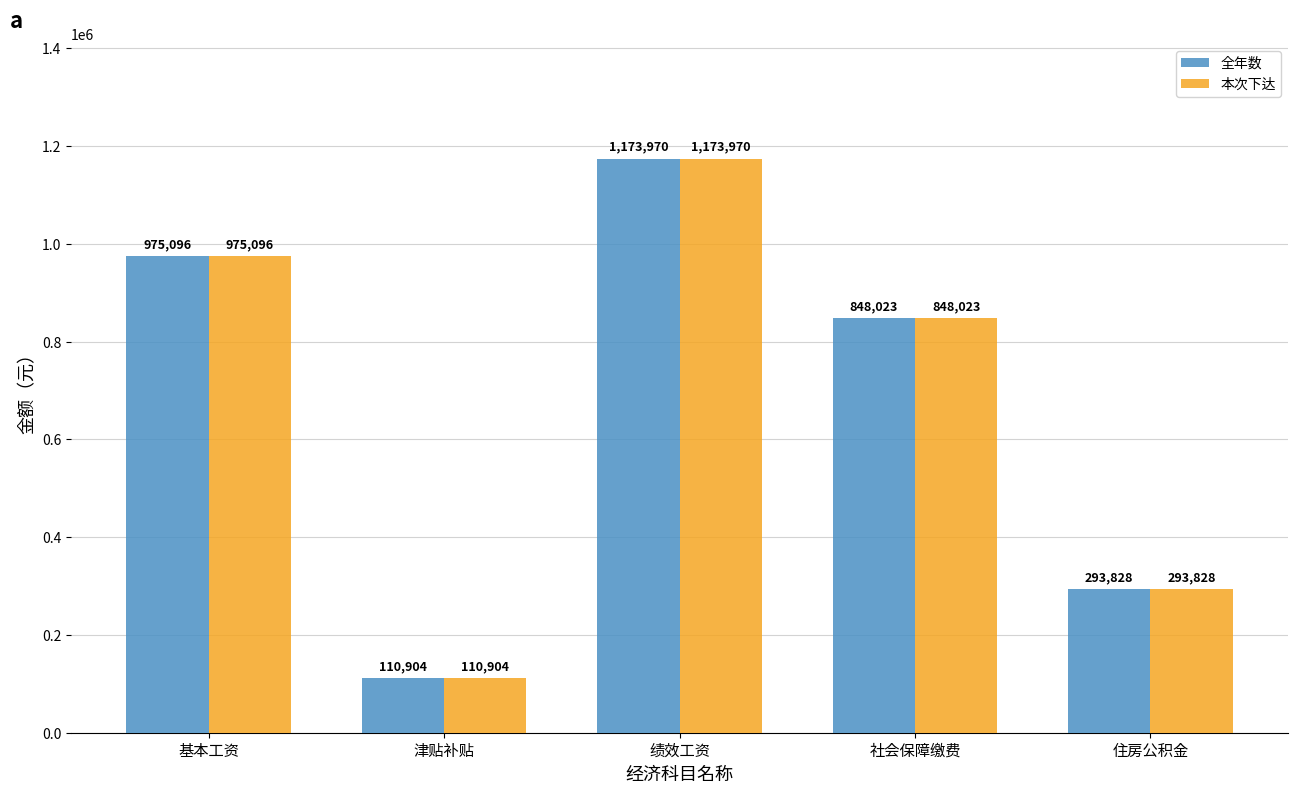

Is it true that 全年数 equals 110904.0 at 津贴补贴?

True